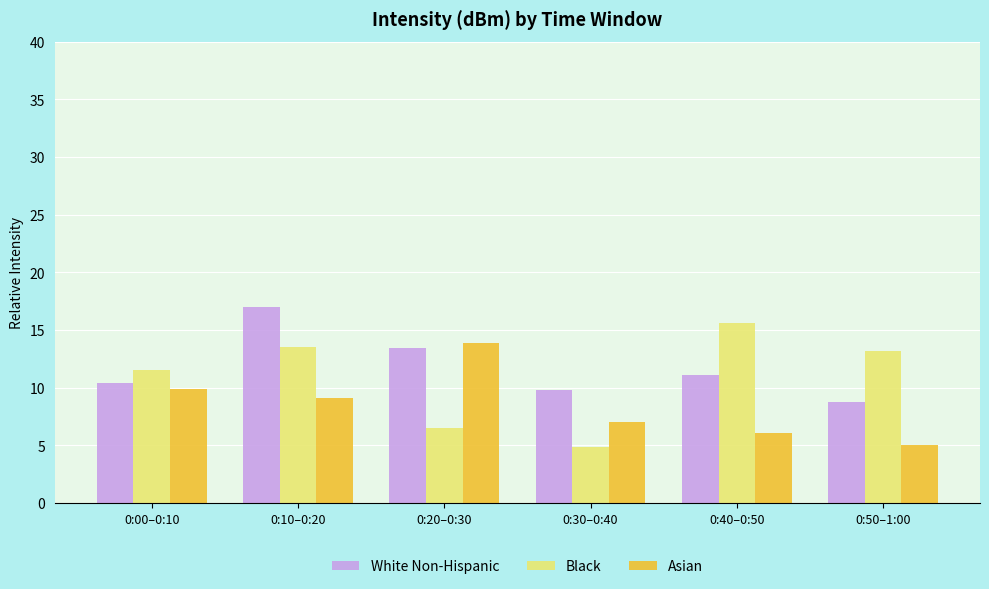

What is the highest value of the Black series?

15.6